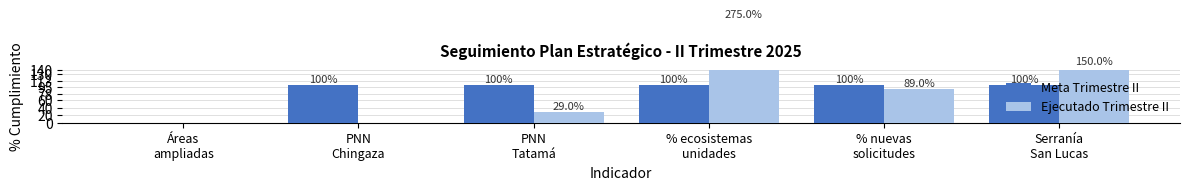

Where is Ejecutado Trimestre II nearest to the value 137?

Serranía
San Lucas